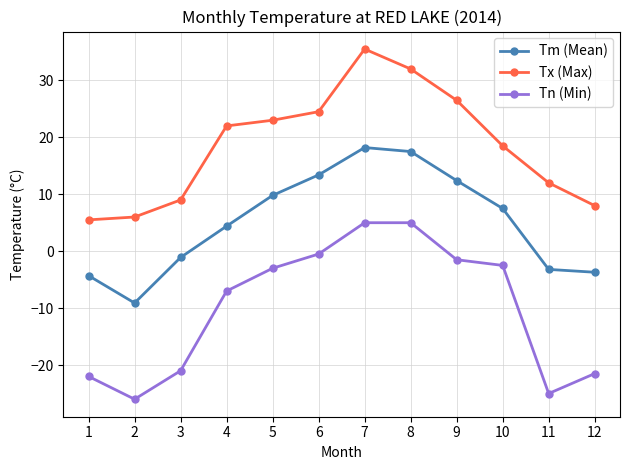

True or false: Tm (Mean) and Tn (Min) intersect in this chart.

False